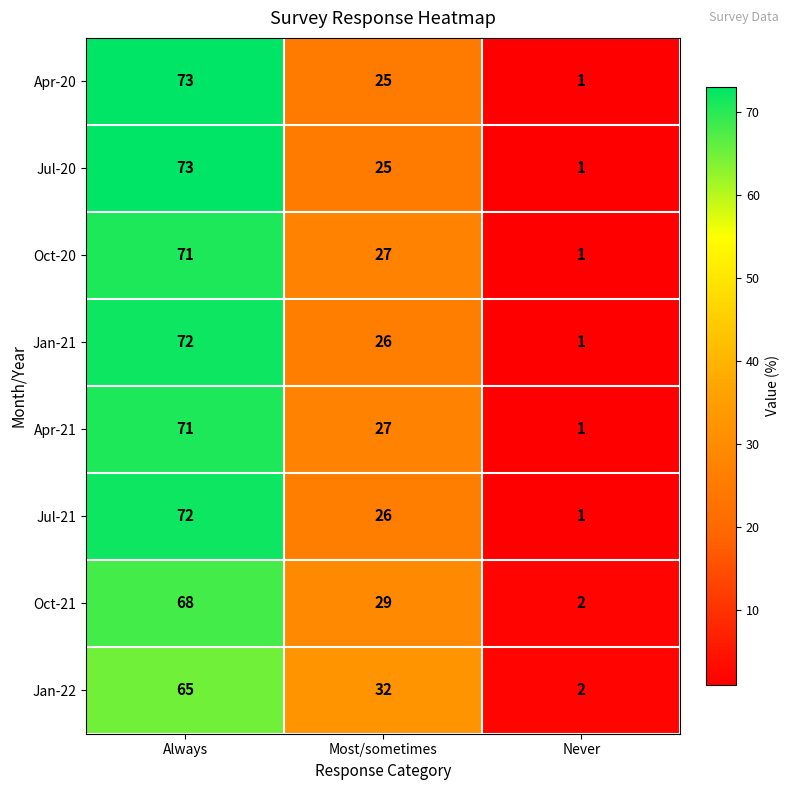

What is the difference between the Jan-22 values at Always and Never?

63